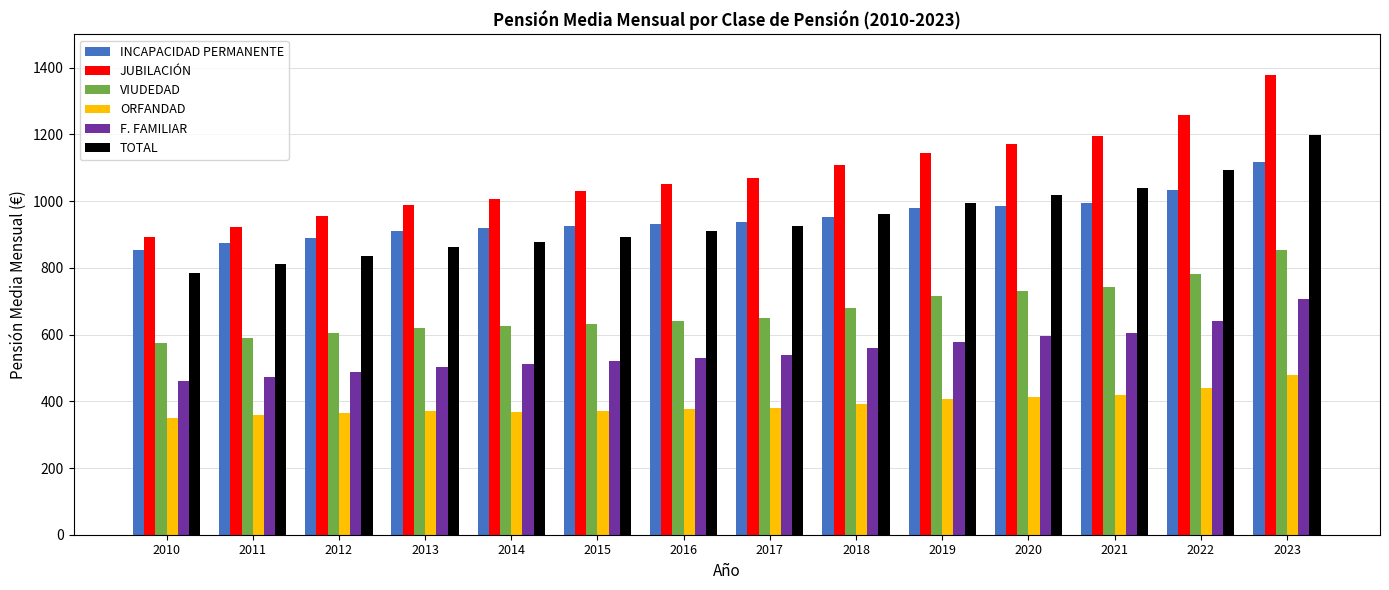

How many groups of bars are there?

14